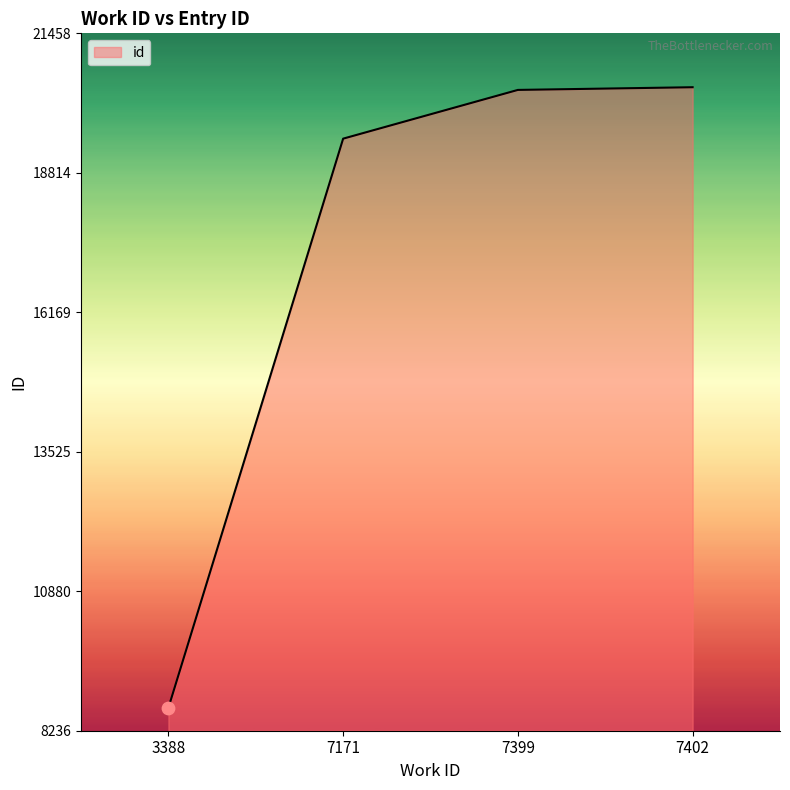

Between 3388 and 7402, which is larger?

7402